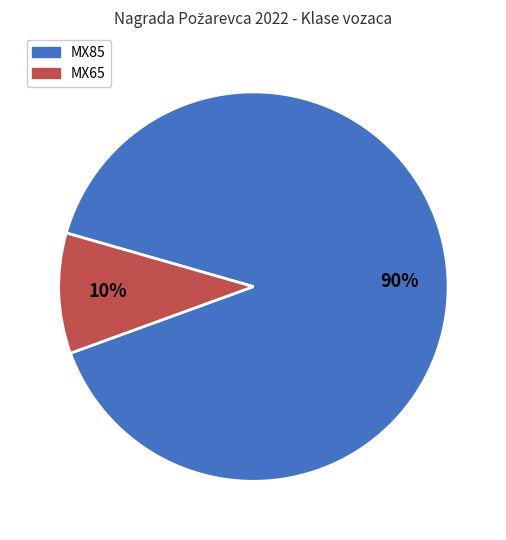

Is it true that MX85 is 99% of the pie?

False